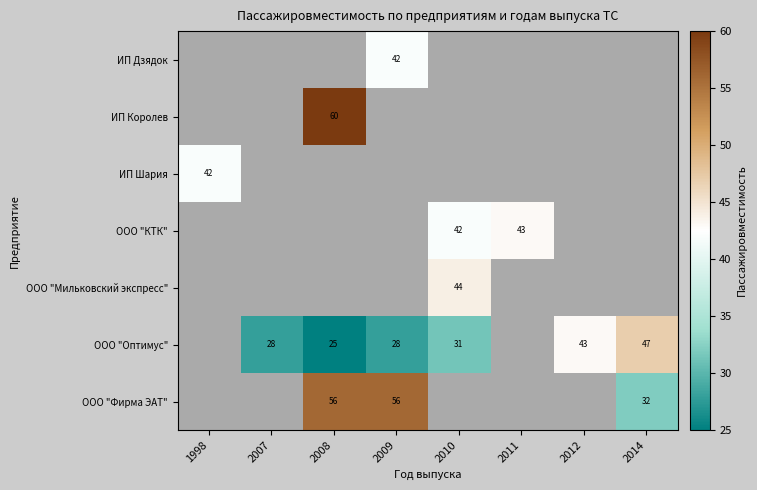

Between 2010 and 2011, which is larger?

2011